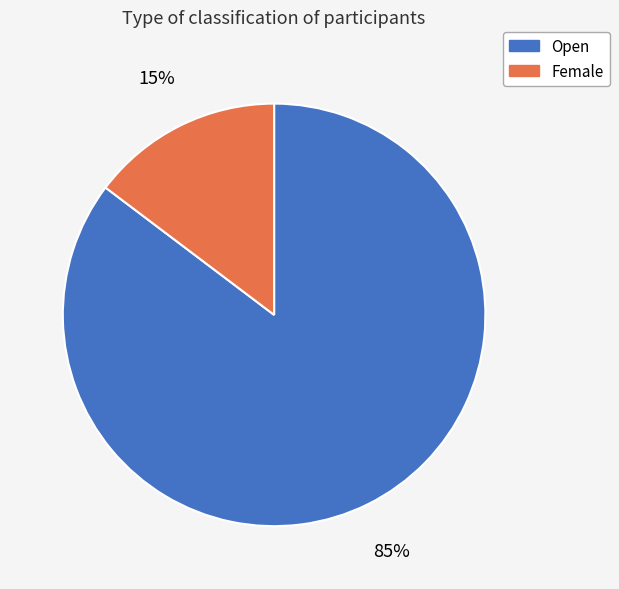

Combined, do Open and Female account for over 50%?

Yes